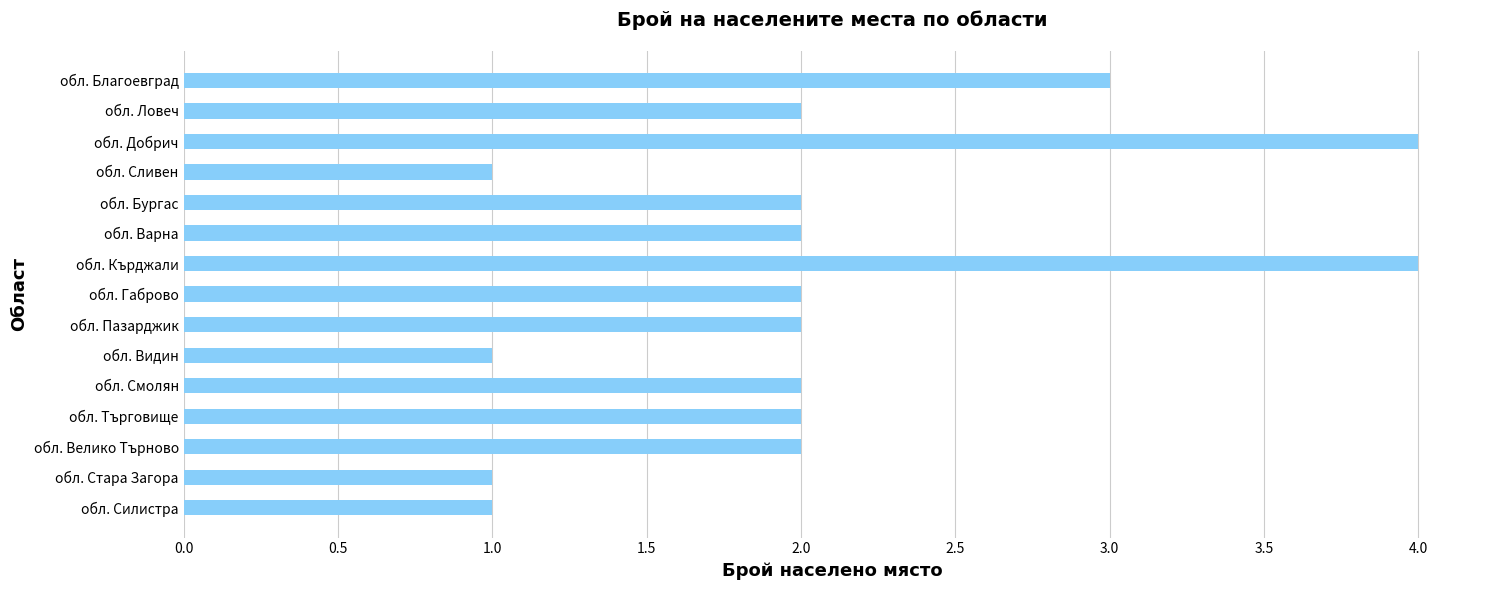

True or false: the data shows 2 at обл. Варна.

True